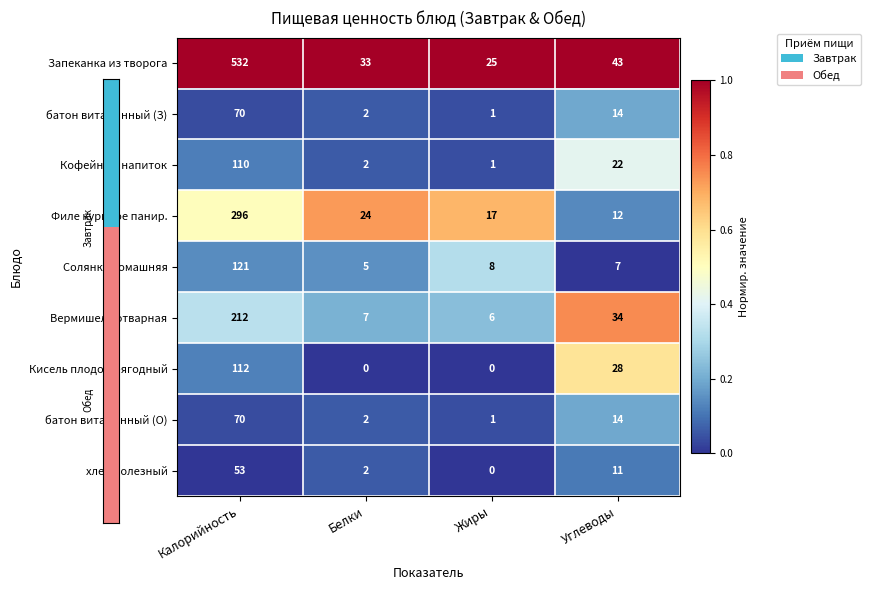

List the labels in order of Запеканка из творога value, largest first.

Калорийность, Углеводы, Белки, Жиры